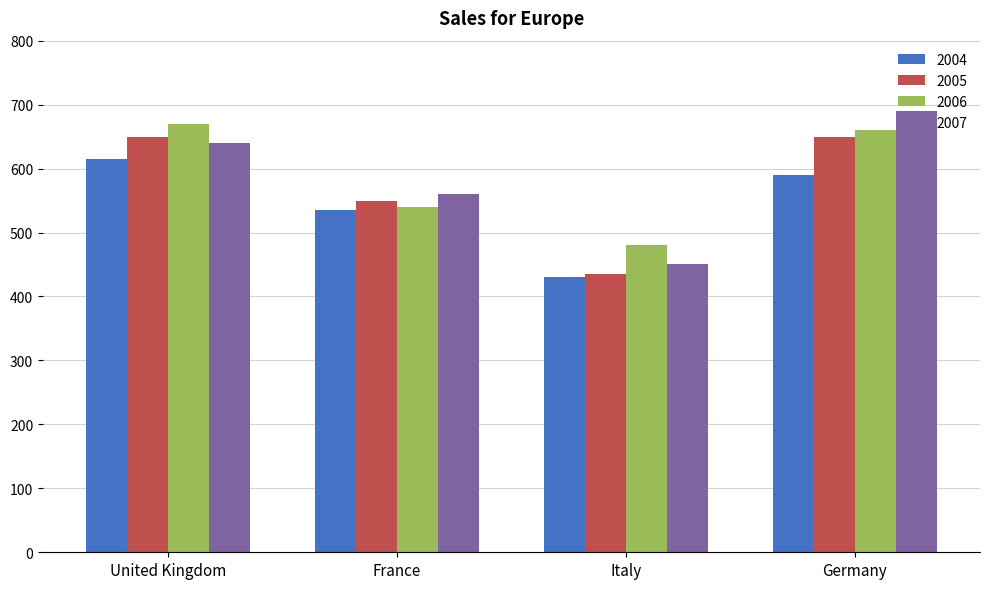

Rank the categories by 2004 value from lowest to highest.

Italy, France, Germany, United Kingdom